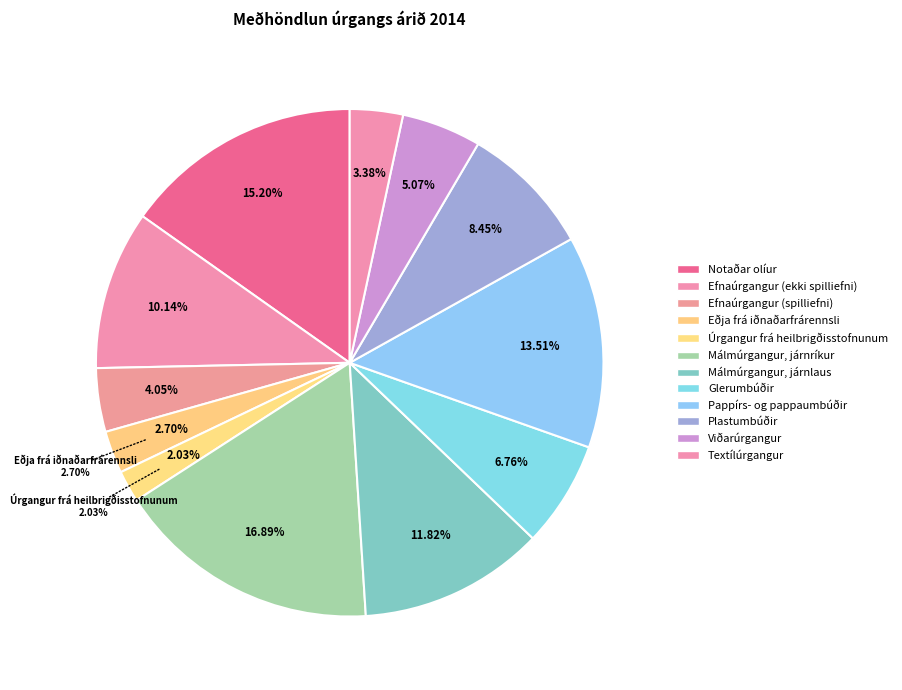

What portion of the pie excludes Málmúrgangur, járnlaus?

88.2%